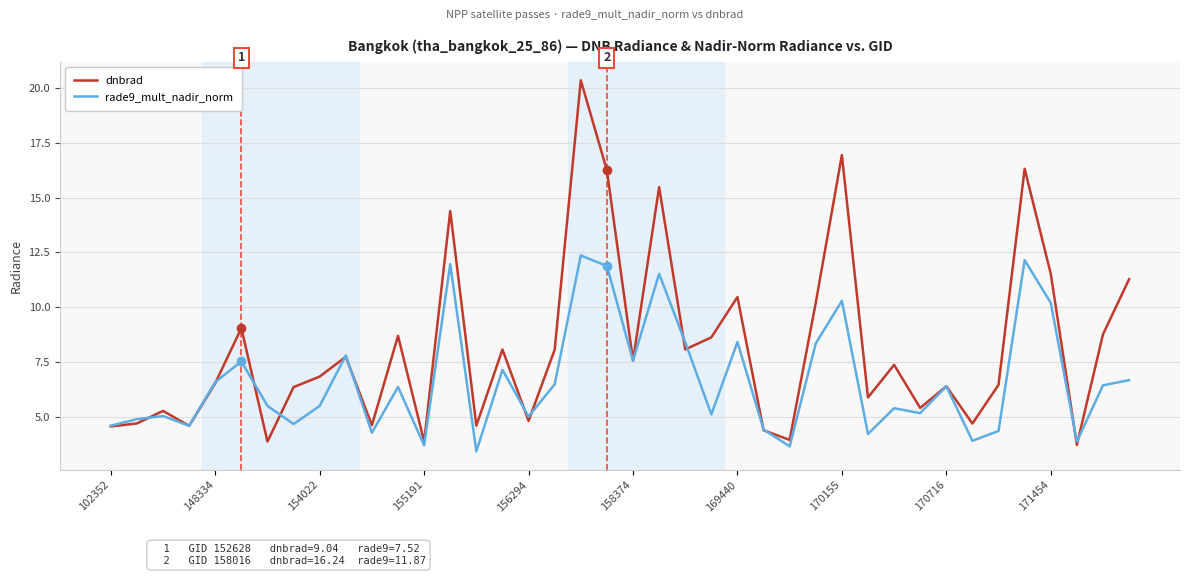

Which series has the largest total across all categories?

dnbrad